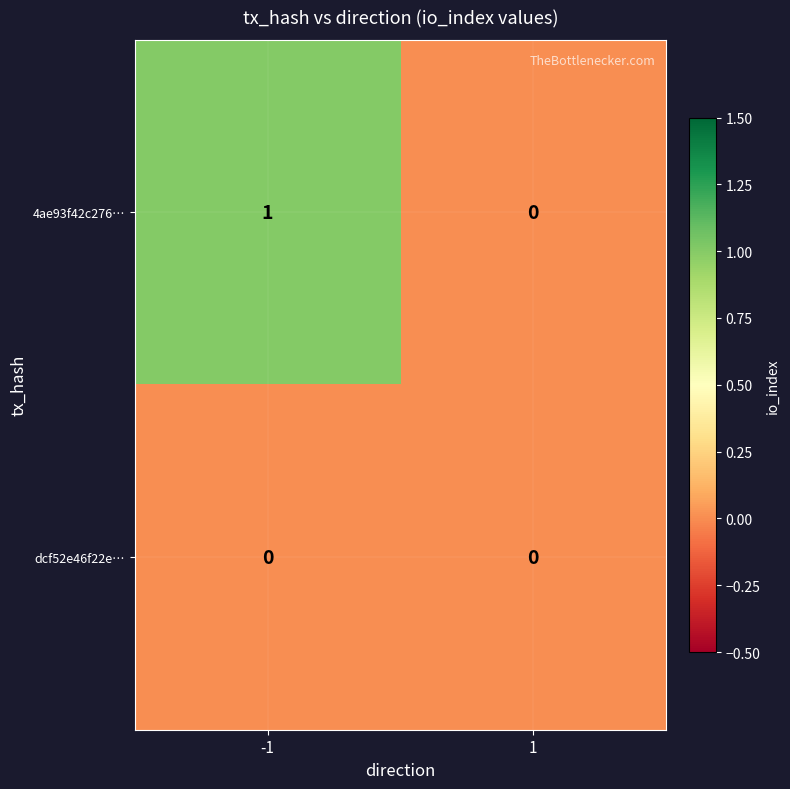

List the series in order of their overall mean, highest first.

4ae93f42c276…, dcf52e46f22e…